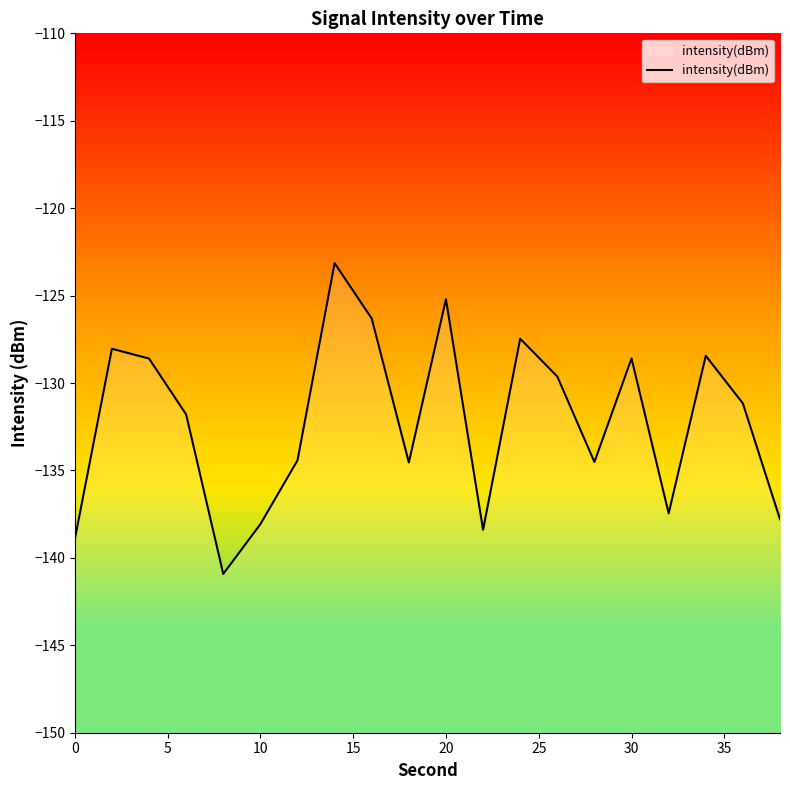

What is the average value?

-132.2